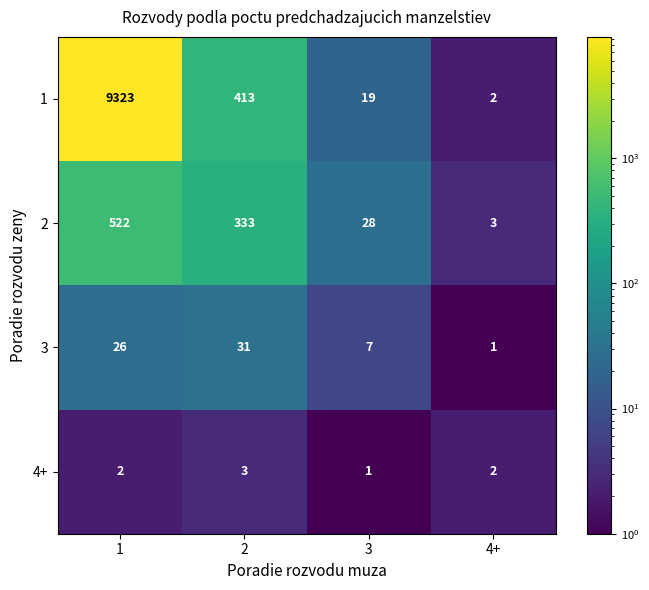

Which series changed the most between 1 and 4+?

1